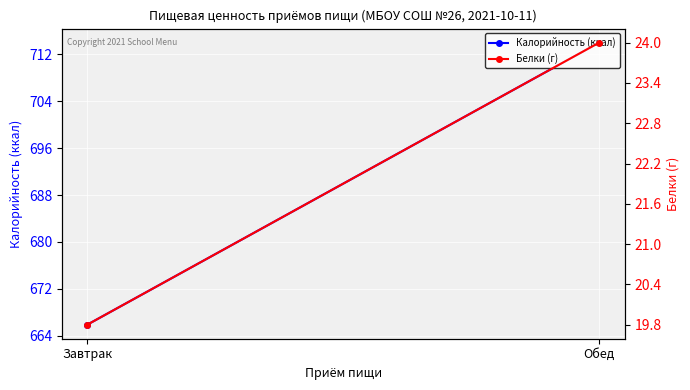

What is the difference between the maximum and minimum values in the Калорийность (ккал) series?

48.1